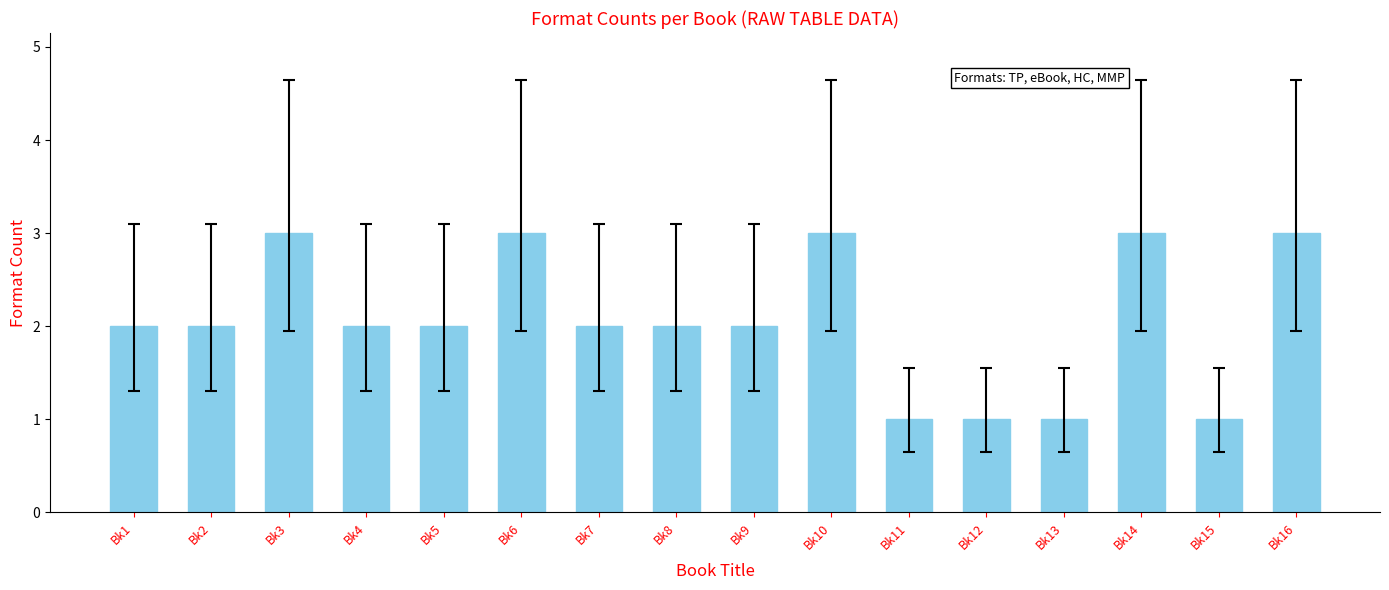

Reading right to left, extract all data points from this chart.

Bk16=3	Bk15=1	Bk14=3	Bk13=1	Bk12=1	Bk11=1	Bk10=3	Bk9=2	Bk8=2	Bk7=2	Bk6=3	Bk5=2	Bk4=2	Bk3=3	Bk2=2	Bk1=2